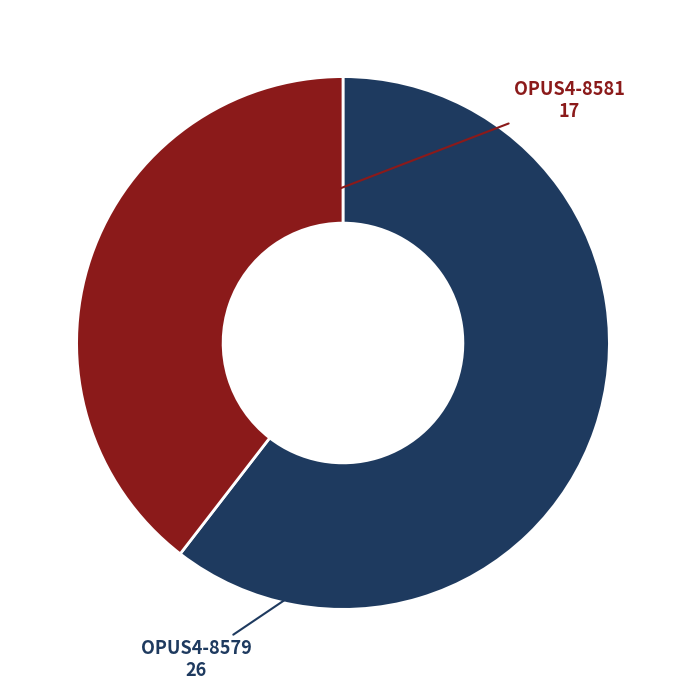

True or false: OPUS4-8579 accounts for 67% of the total.

False